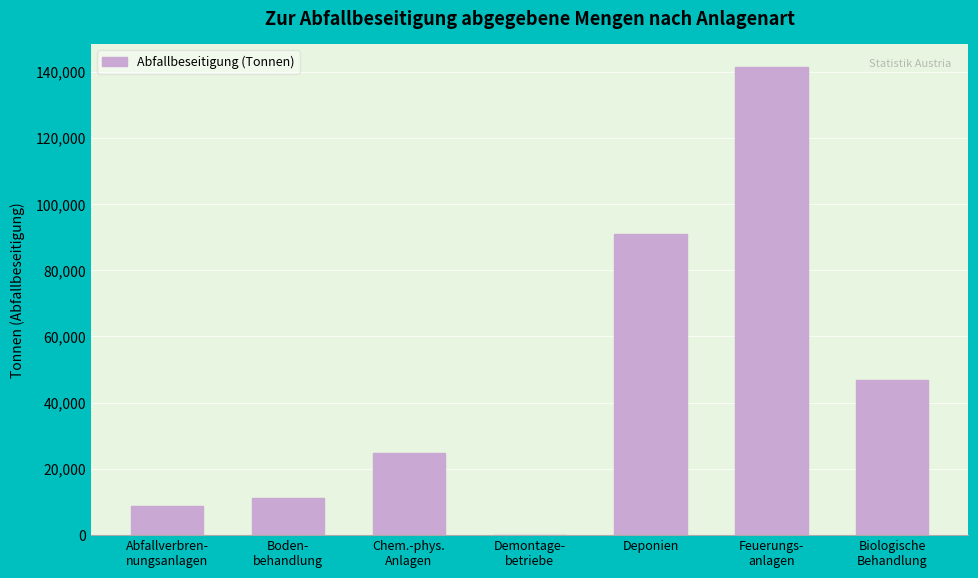

What is the sum of all values?

323898